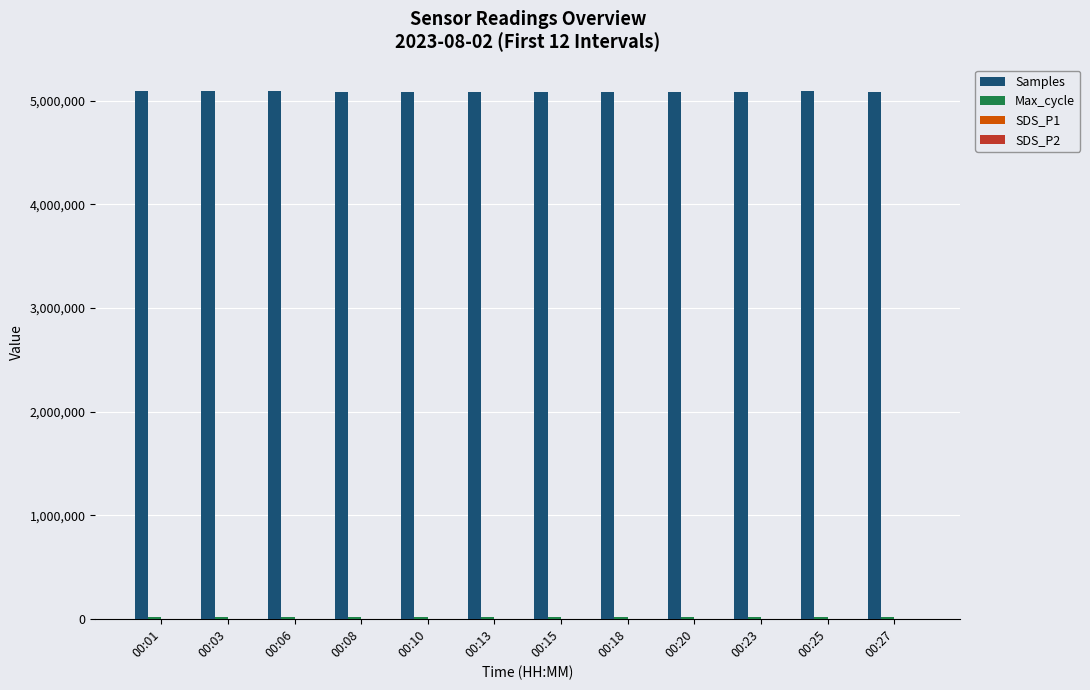

The value of Samples at 00:27 is 2661501.6. True or false?

False